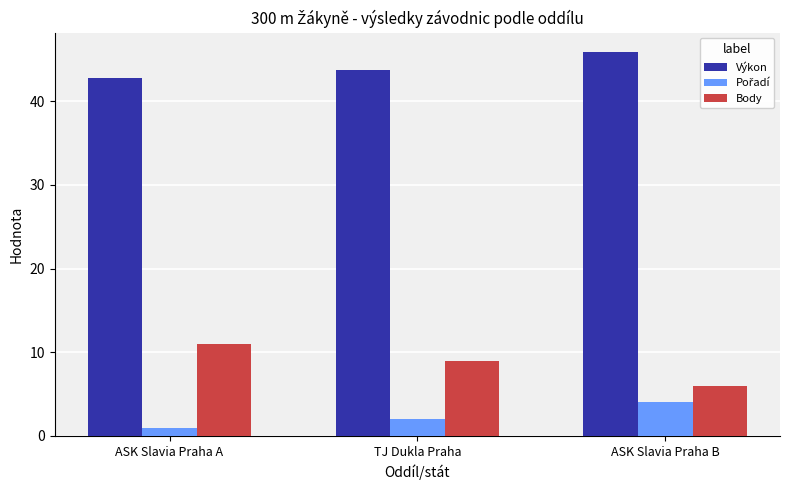

Read the Výkon value at ASK Slavia Praha A.

42.7